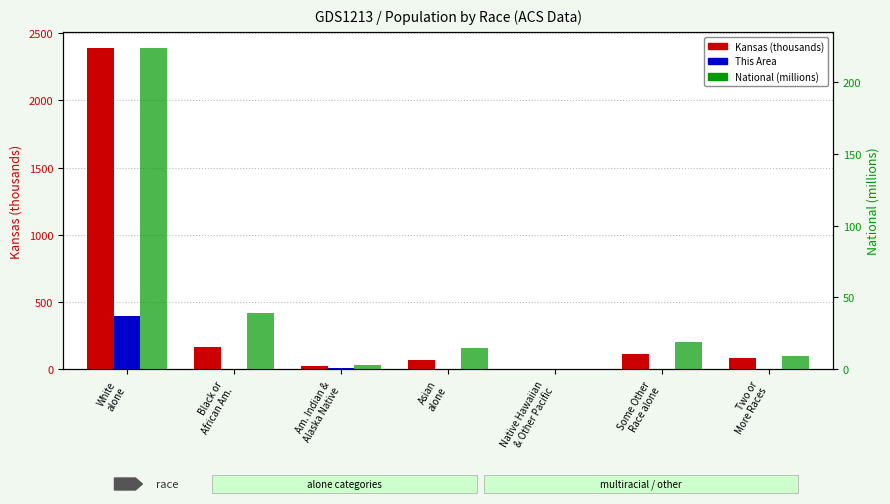

Which series has the largest range (max minus min)?

Kansas (thousands)